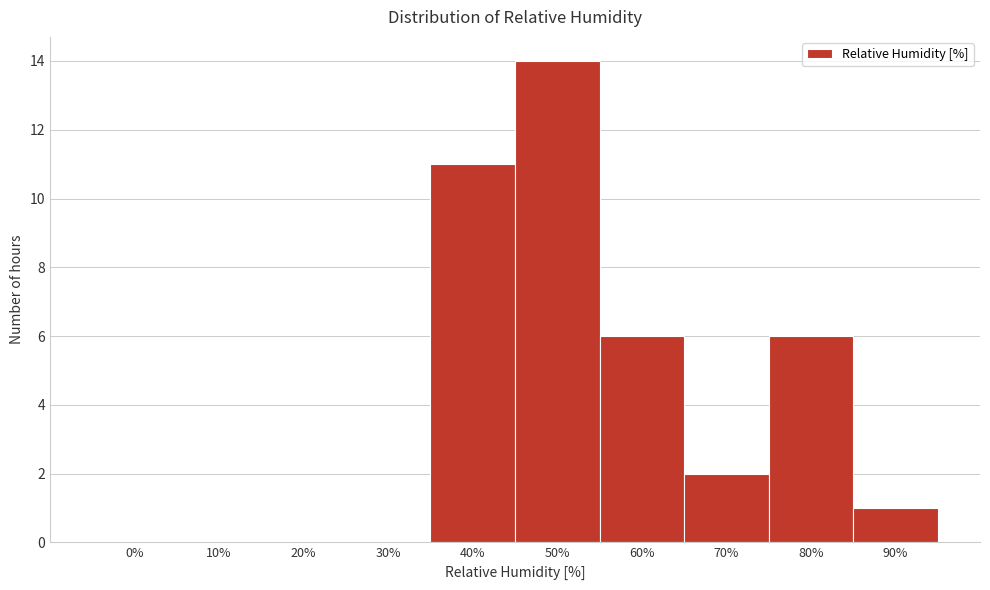

Reading left to right, what are all the values shown in this chart?

0%=0	10%=0	20%=0	30%=0	40%=11	50%=14	60%=6	70%=2	80%=6	90%=1